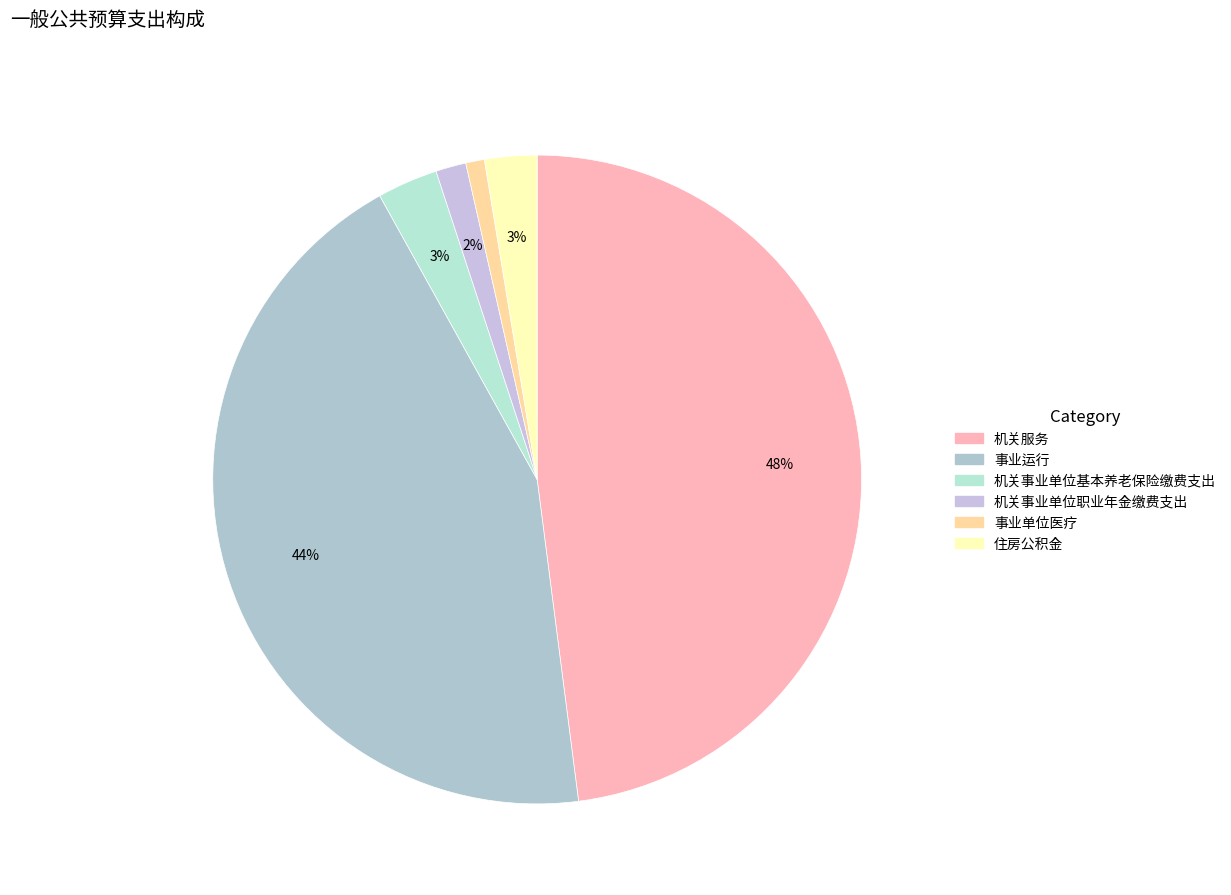

What percentage is the 机关事业单位职业年金缴费支出 slice, to the nearest percent?

2%